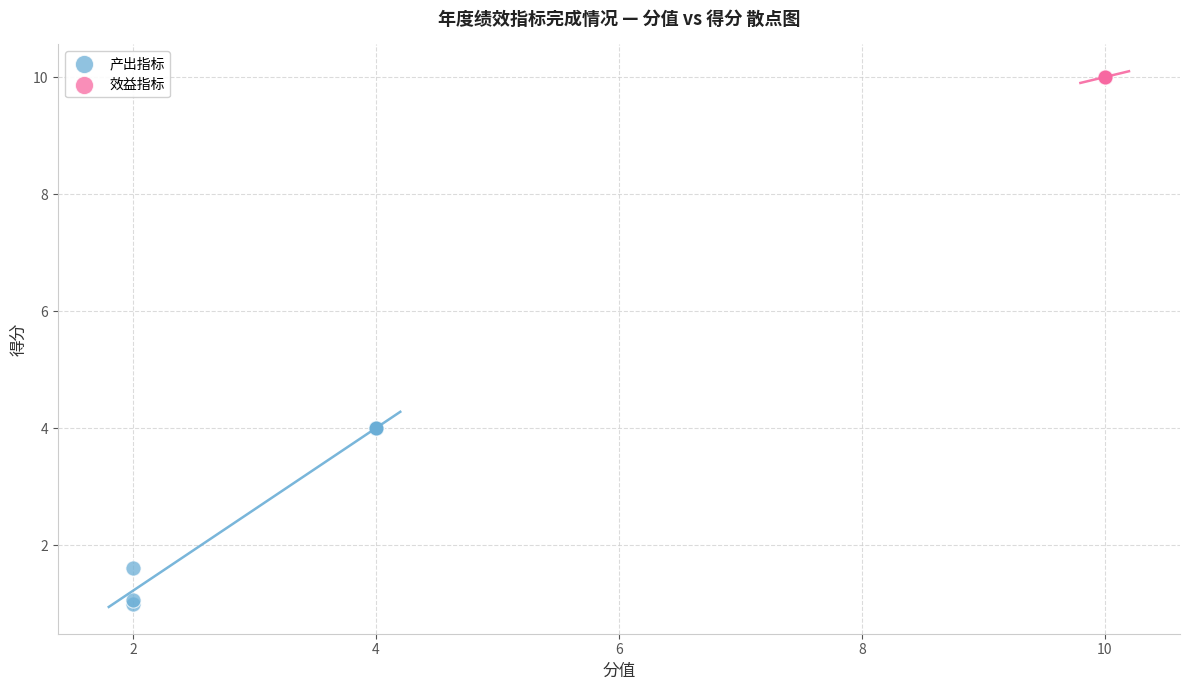

Which series reaches the minimum Y coordinate?

产出指标